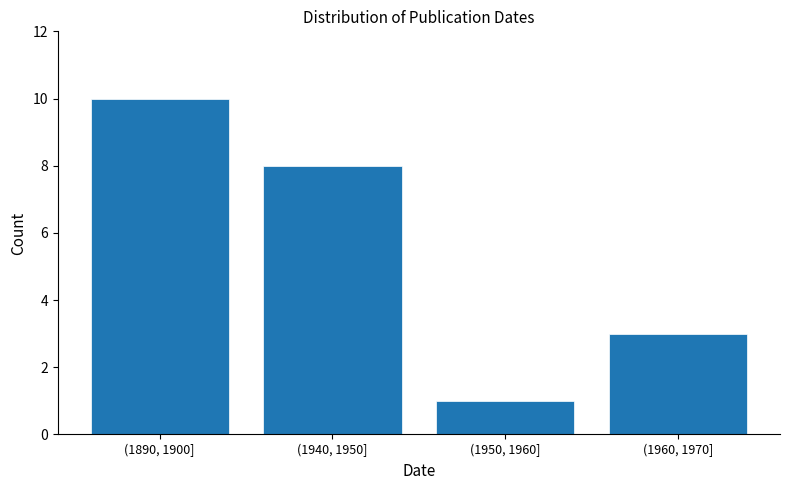

Reading left to right, transcribe all the data shown in this chart.

10	8	1	3